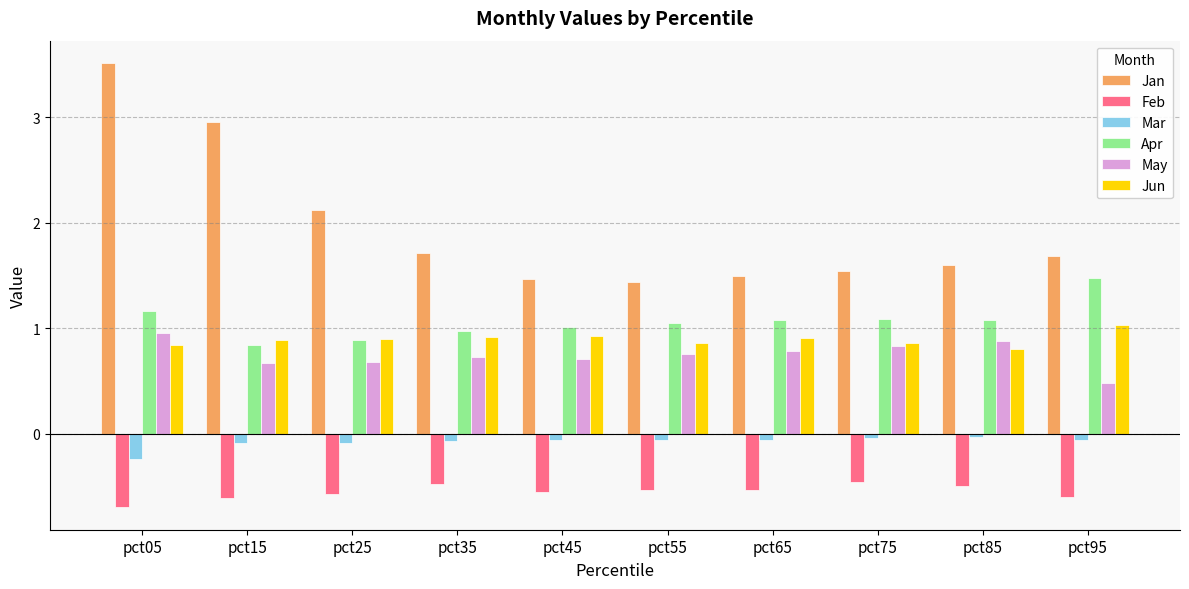

Which series has the widest spread of values?

Jan